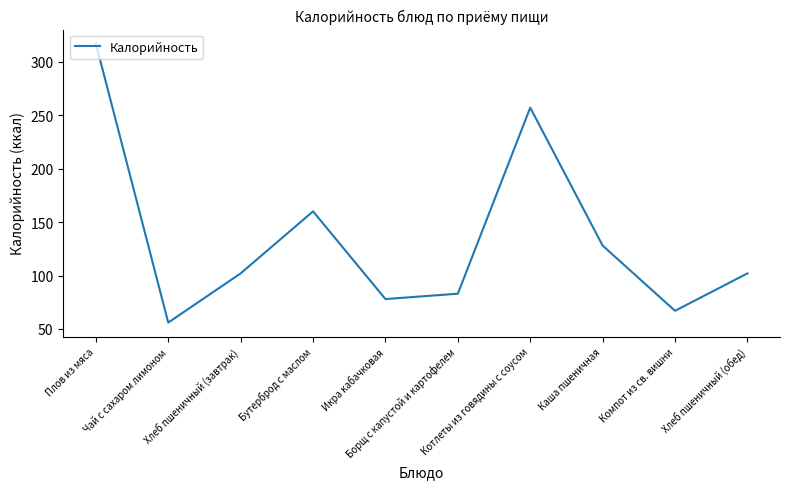

Which label corresponds to the largest value in the chart?

Плов из мяса